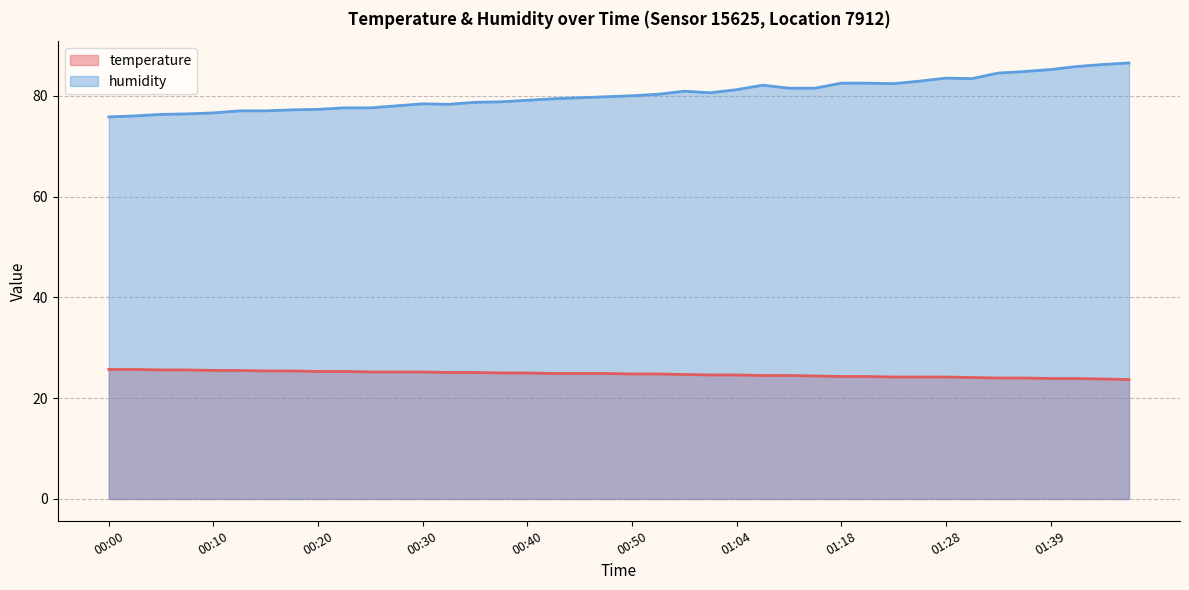

Count the number of categories in the chart.

40